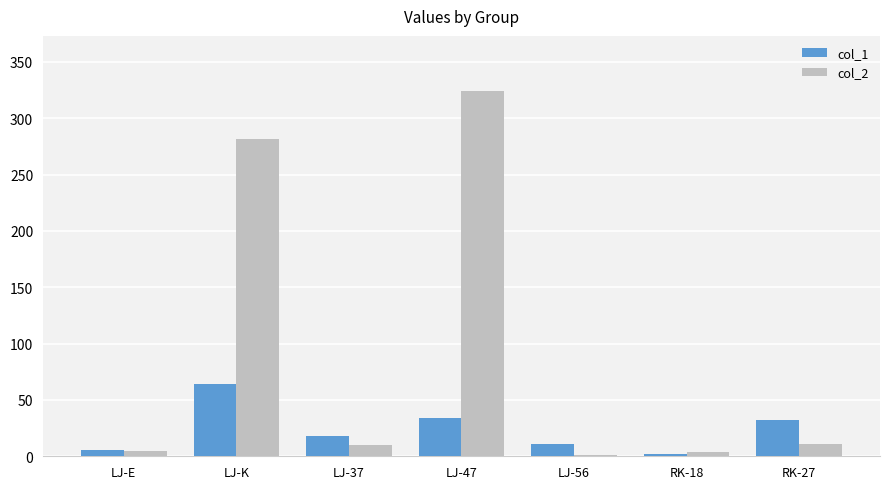

Is it true that col_1 equals 57.1 at RK-27?

False